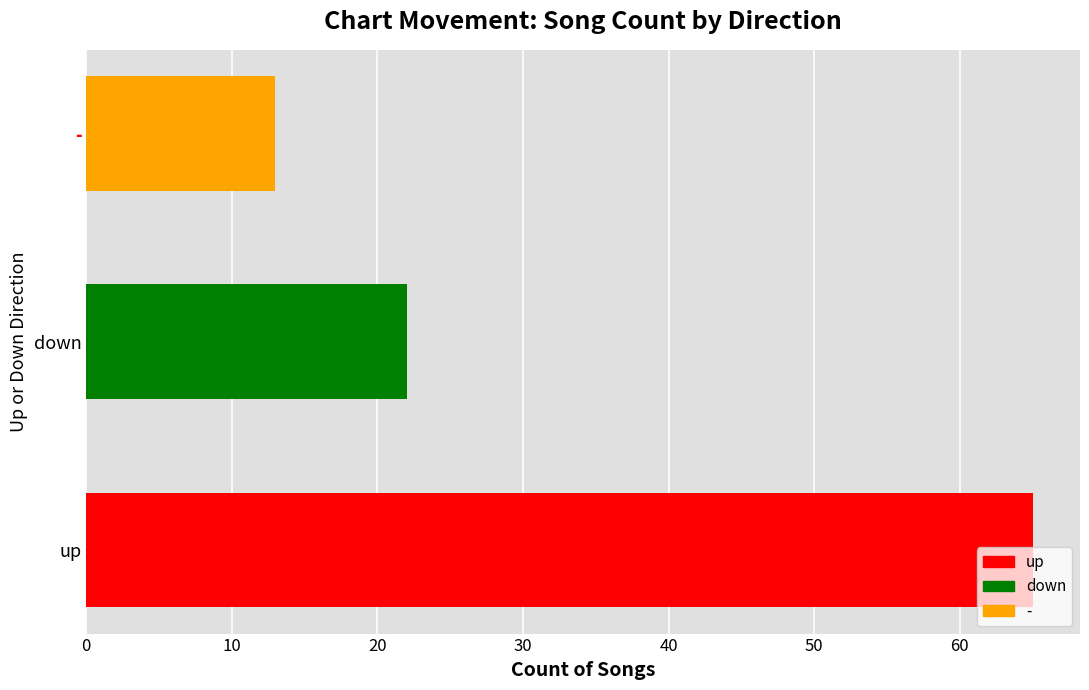

Read the value at up.

65